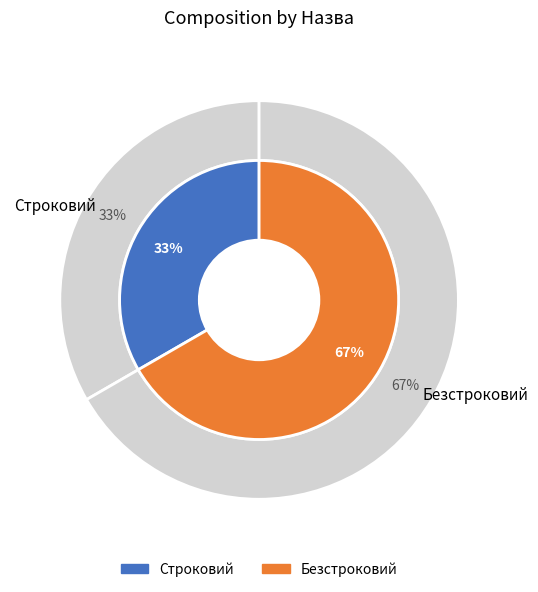

Is there any slice that represents more than half of the pie?

Yes